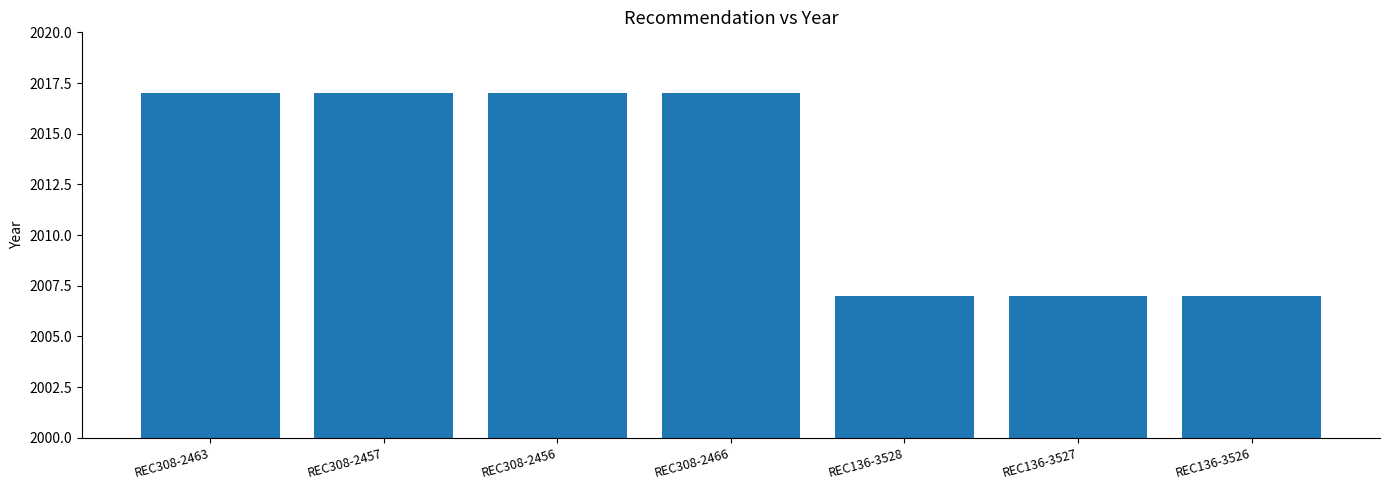

Between REC136-3527 and REC308-2466, which is larger?

REC308-2466